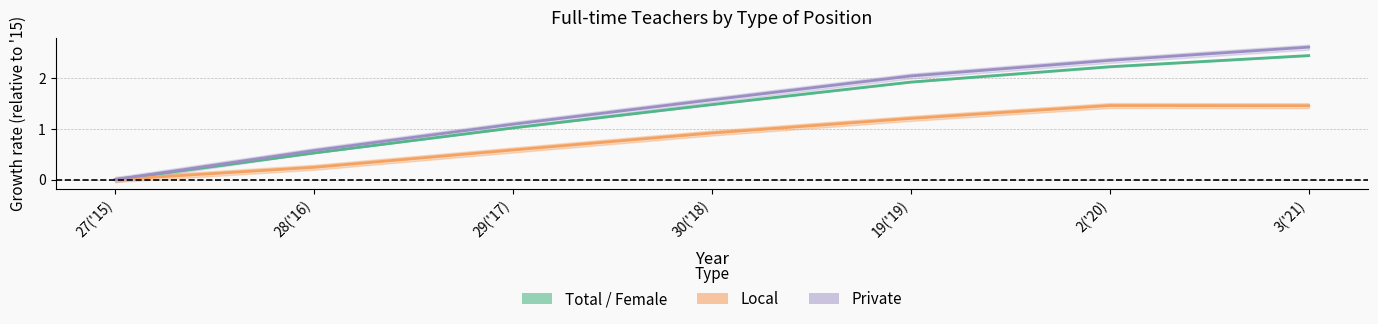

How many lines are shown in the chart?

3